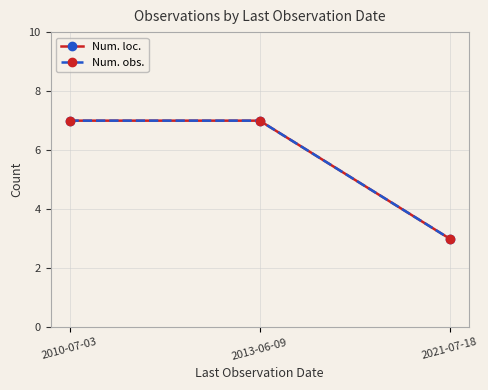

Is the value of Num. loc. at 2021-07-18 greater than the value of Num. obs. at 2013-06-09?

No